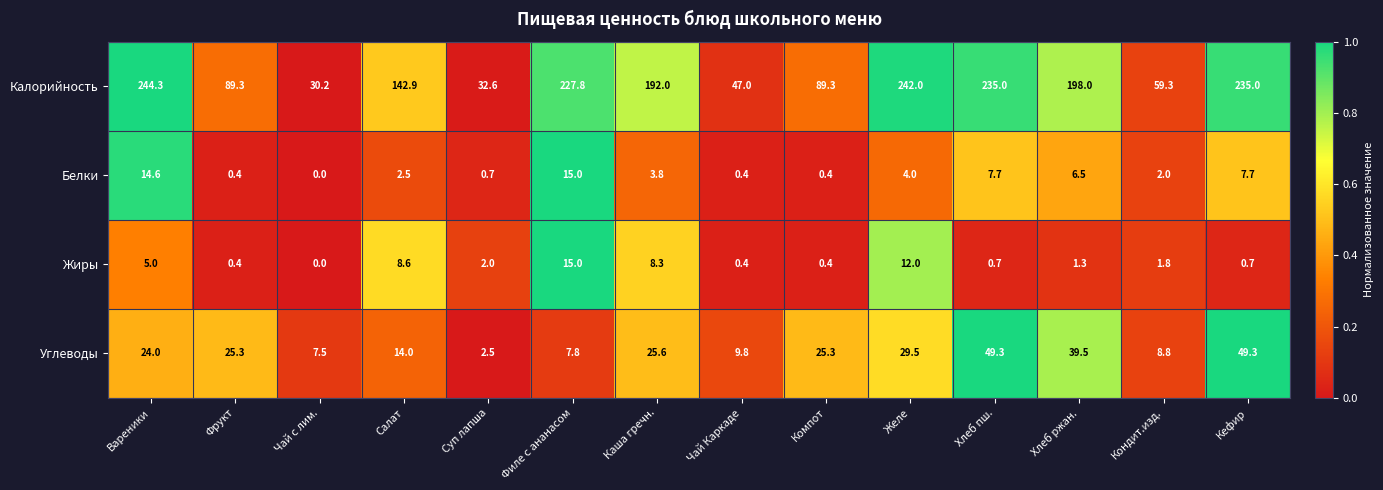

Rank the series at Вареники from highest to lowest value.

Калорийность, Углеводы, Белки, Жиры